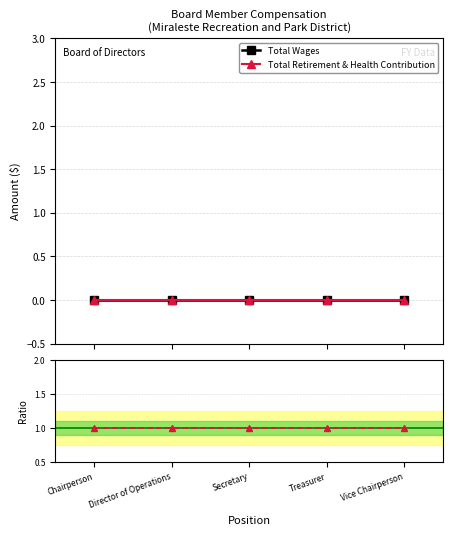

Is this an area chart (filled region under the line)?

No